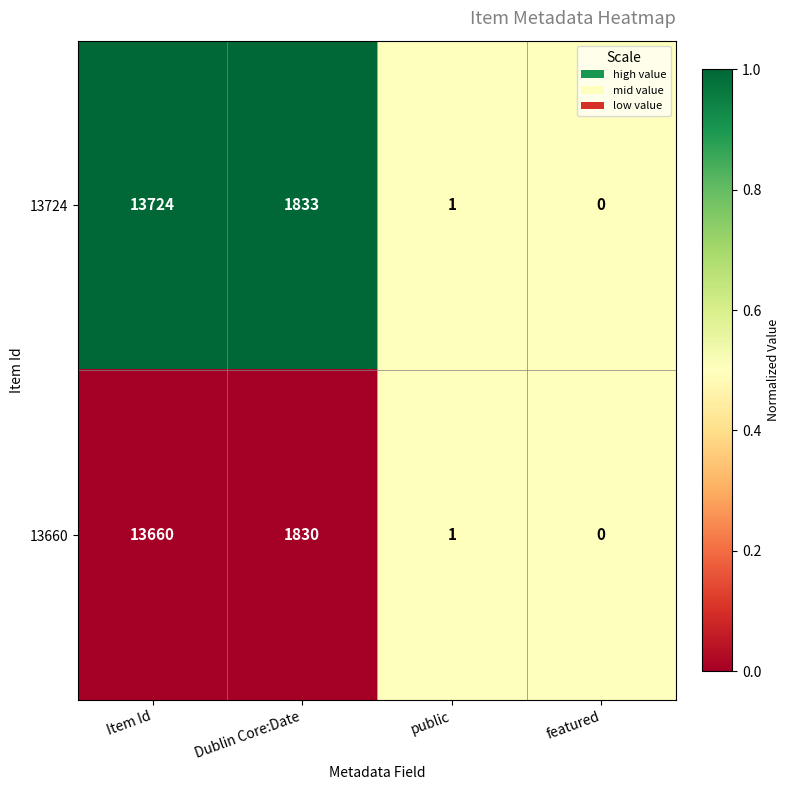

The value of 13724 at featured is 0. True or false?

True